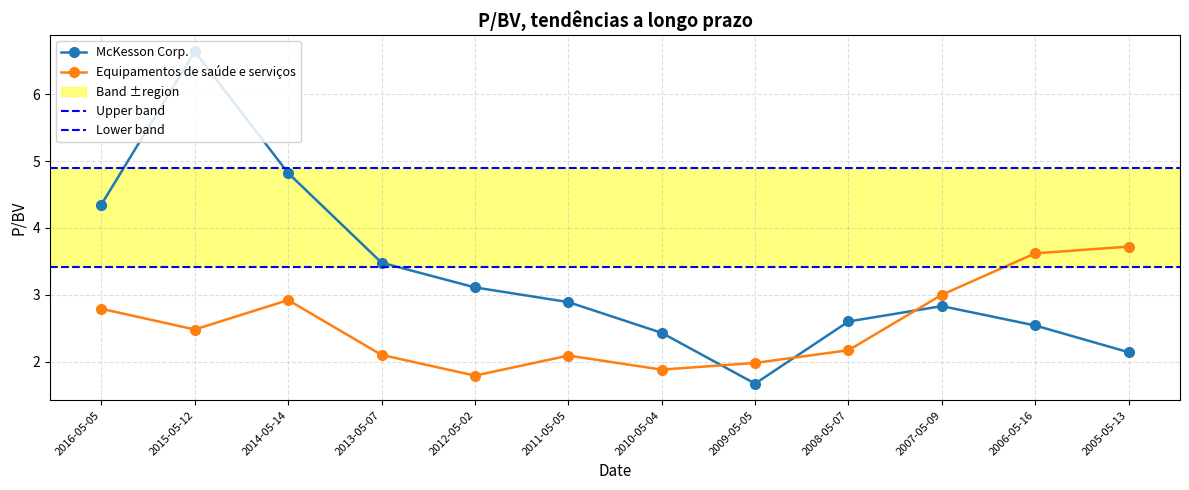

What is the label of the 5th point from the left?

2012-05-02